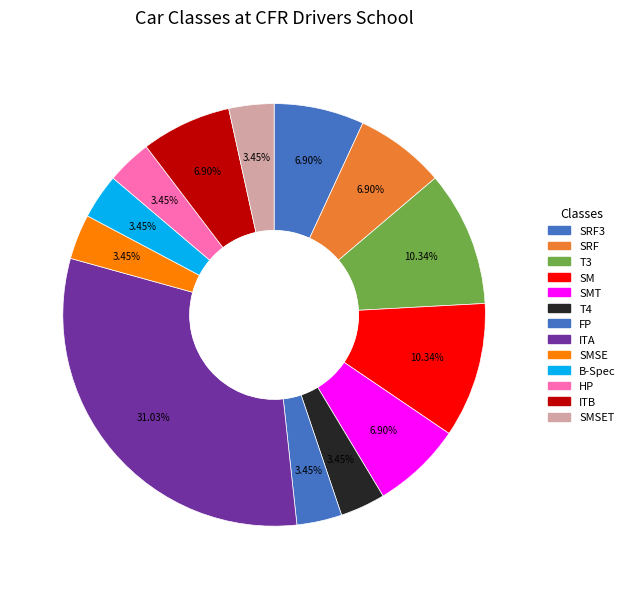

To the nearest percent, what portion does SMT represent?

7%